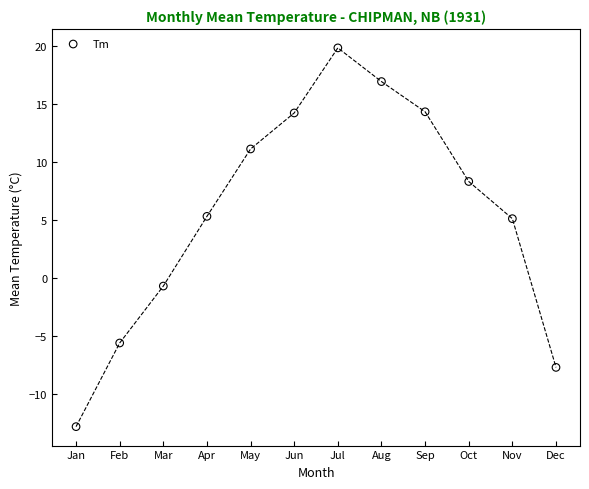

What is the average Y value?

5.7